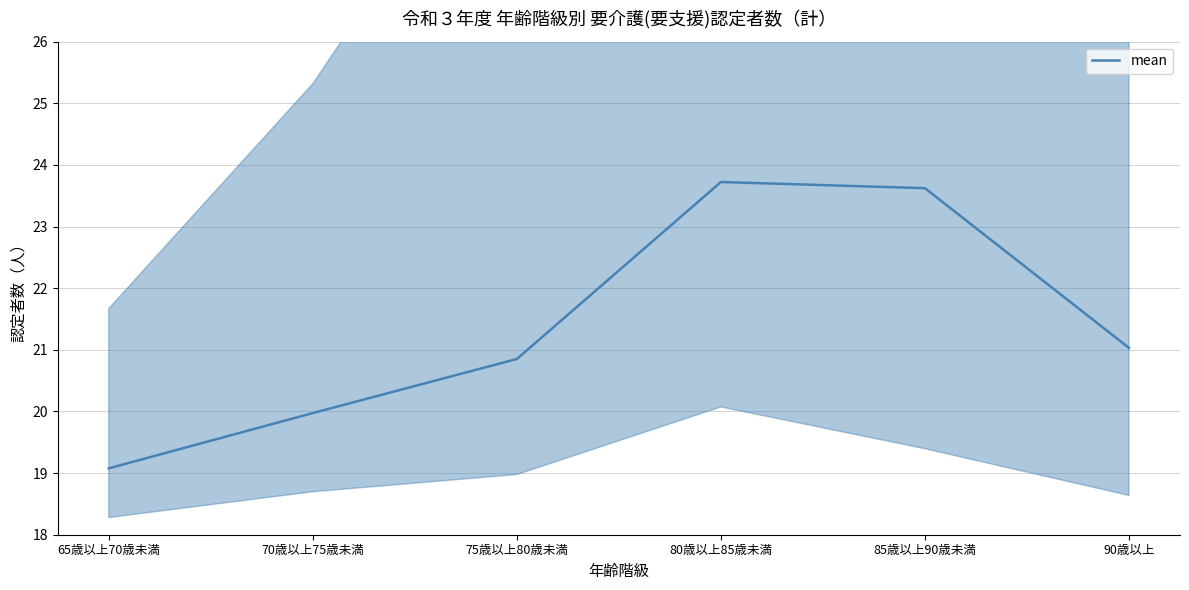

What is the label of the 3rd point from the left?

75歳以上80歳未満